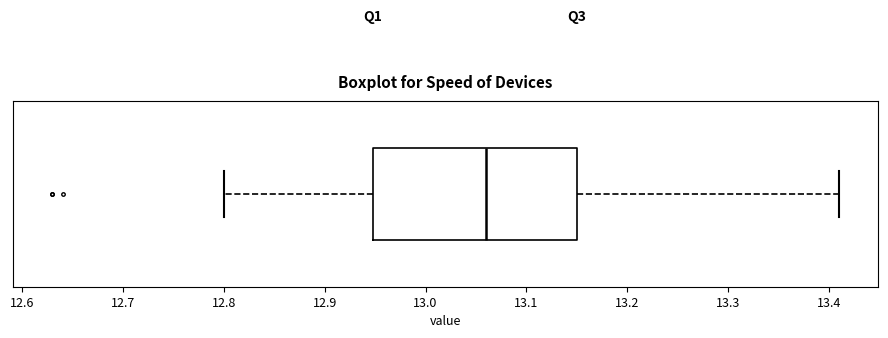

Where is the left edge of the box on the x-axis? The values are not printed on the chart, so give them approximately, as read against the axis.

12.95